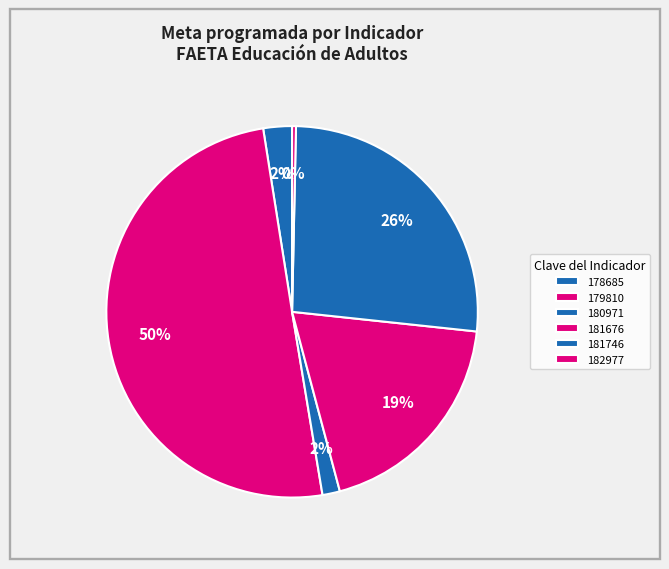

Does any single category account for the majority?

Yes